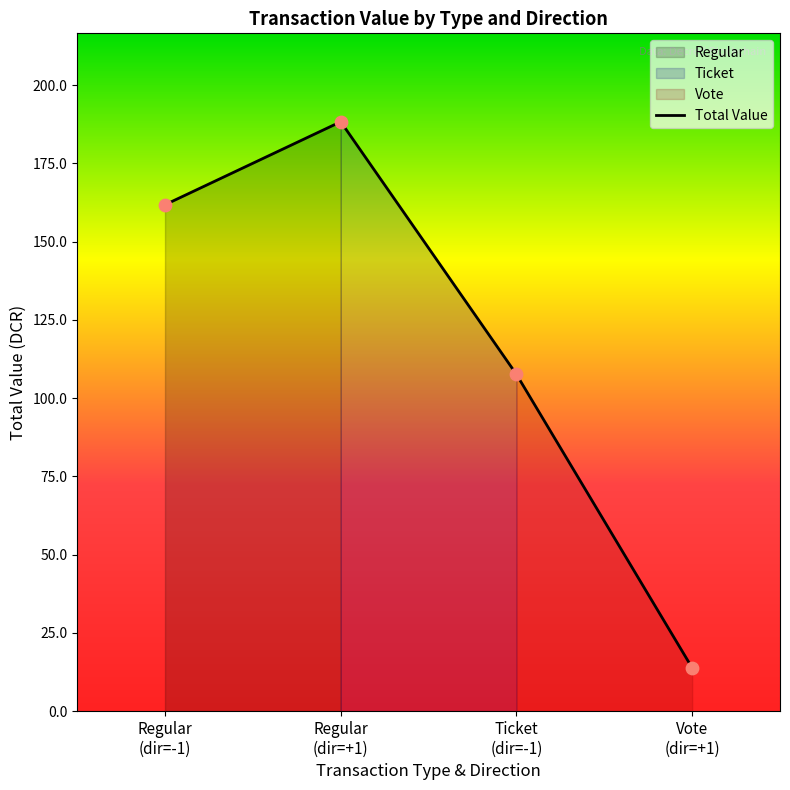

What is the change in value from Ticket
(dir=-1) to Vote
(dir=+1)?

-93.8